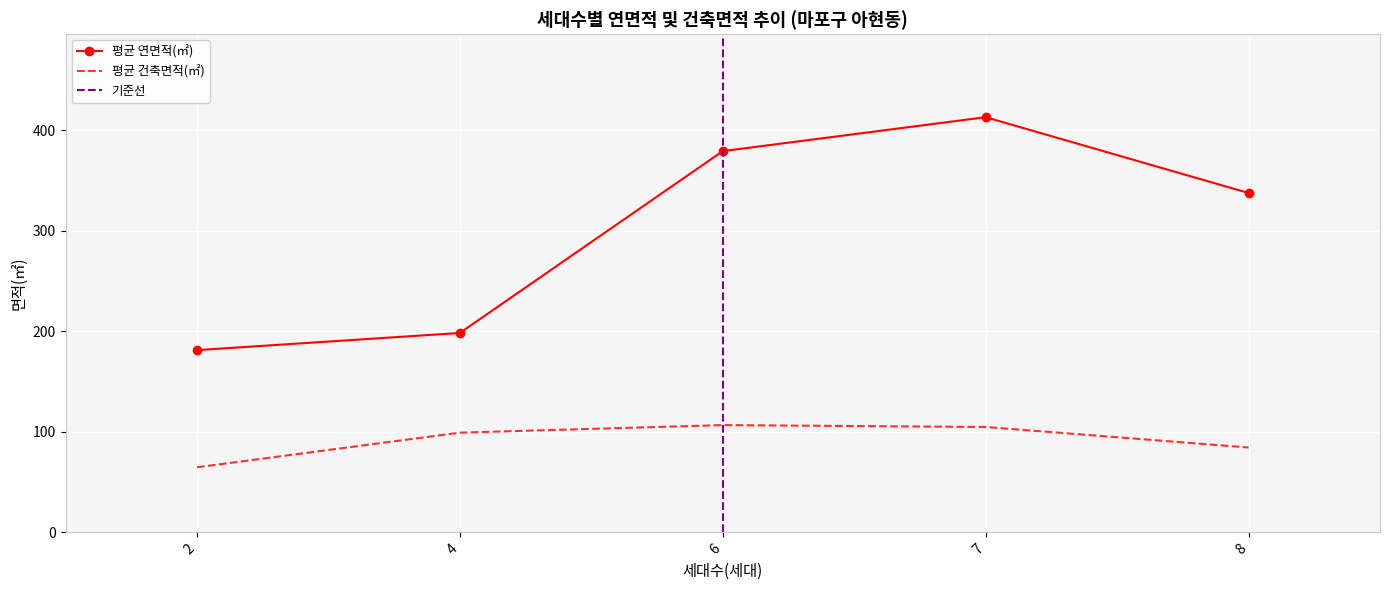

List the series in order of their peak value, lowest first.

평균 건축면적(㎡), 평균 연면적(㎡)